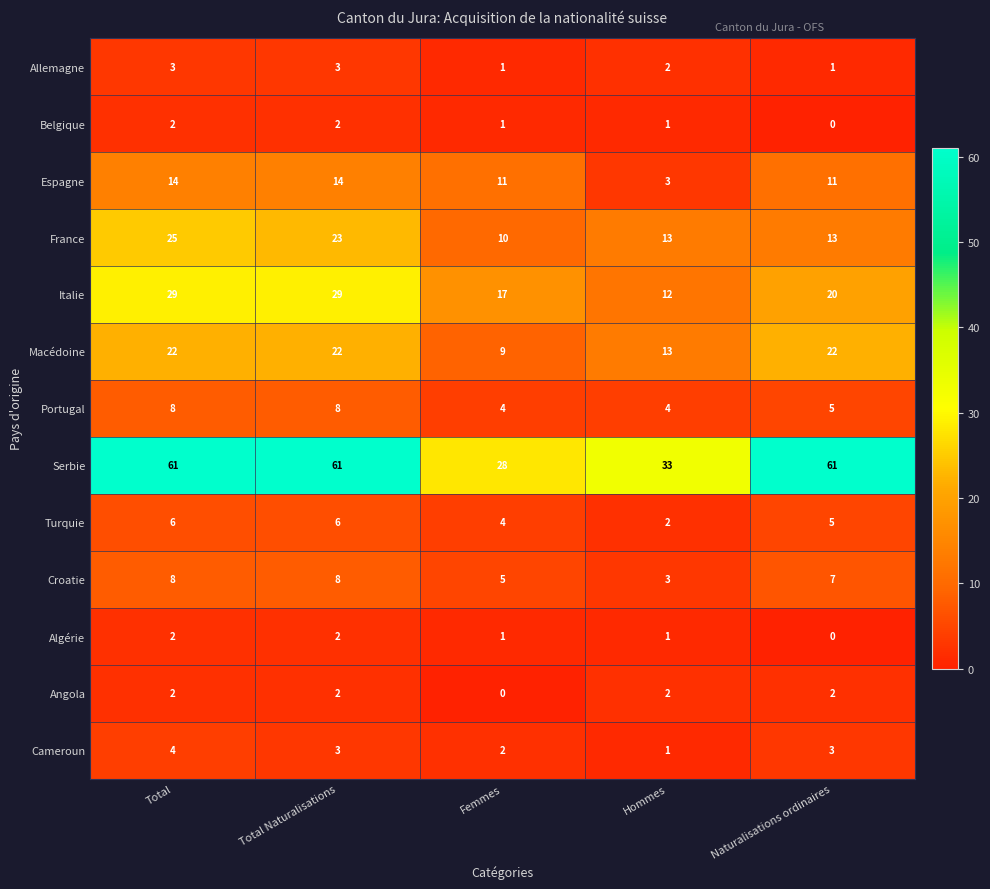

At which label does France reach its minimum?

Femmes